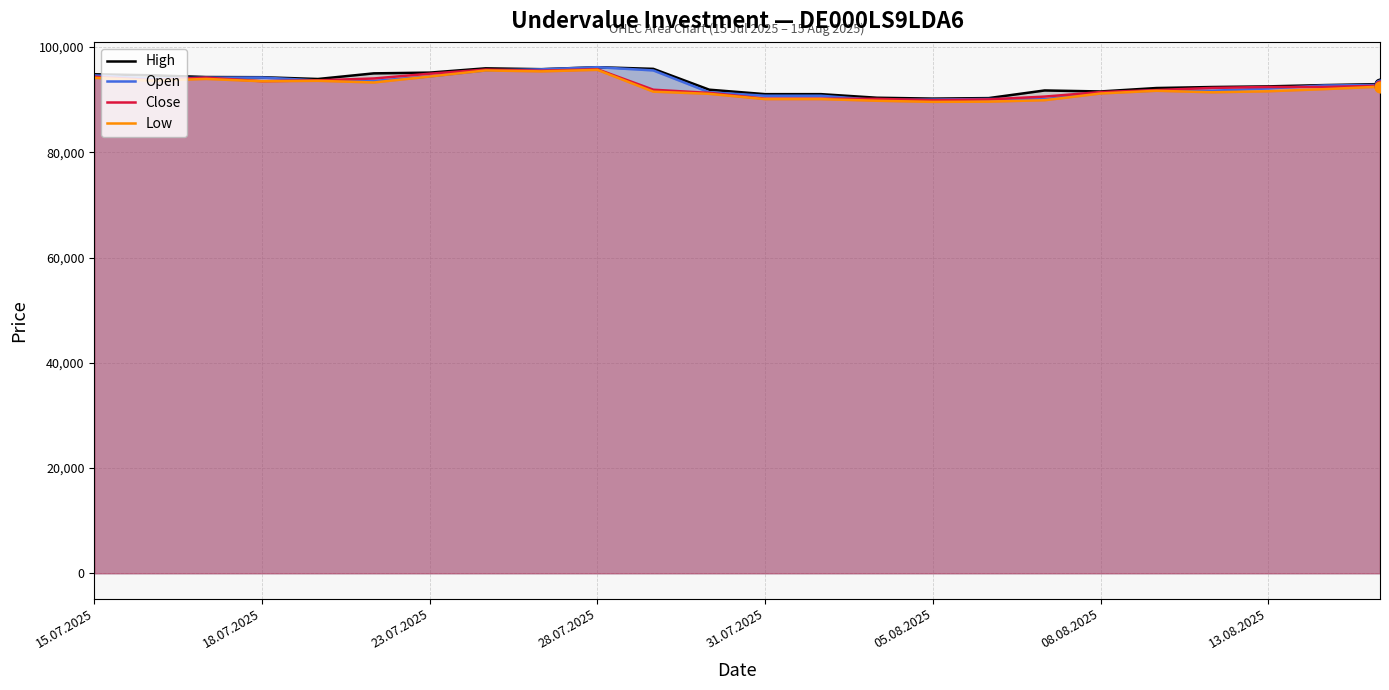

Which series has the largest total across all categories?

High